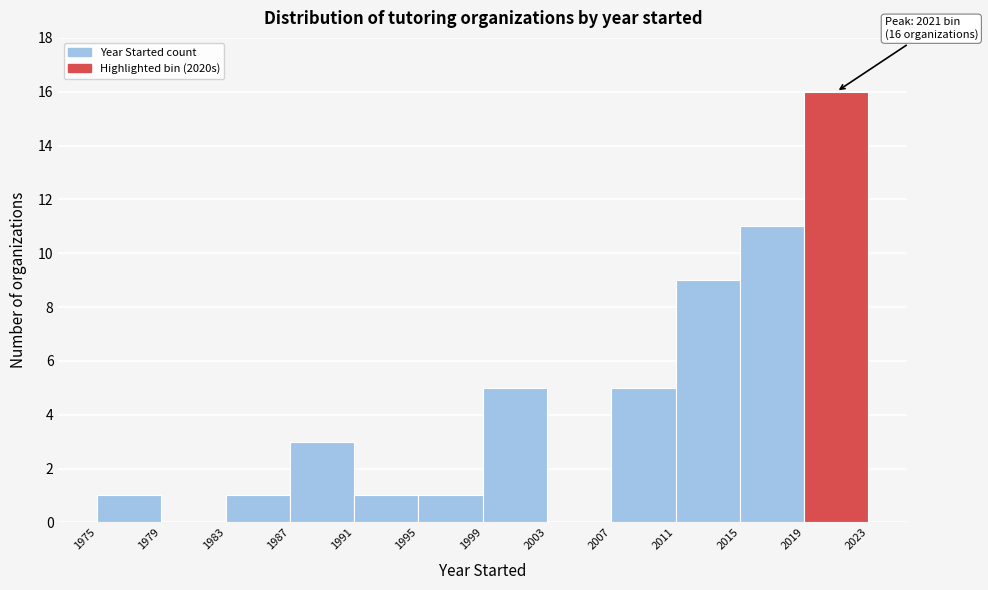

Over which range of the x-axis is the bar tallest?

2019 to 2023